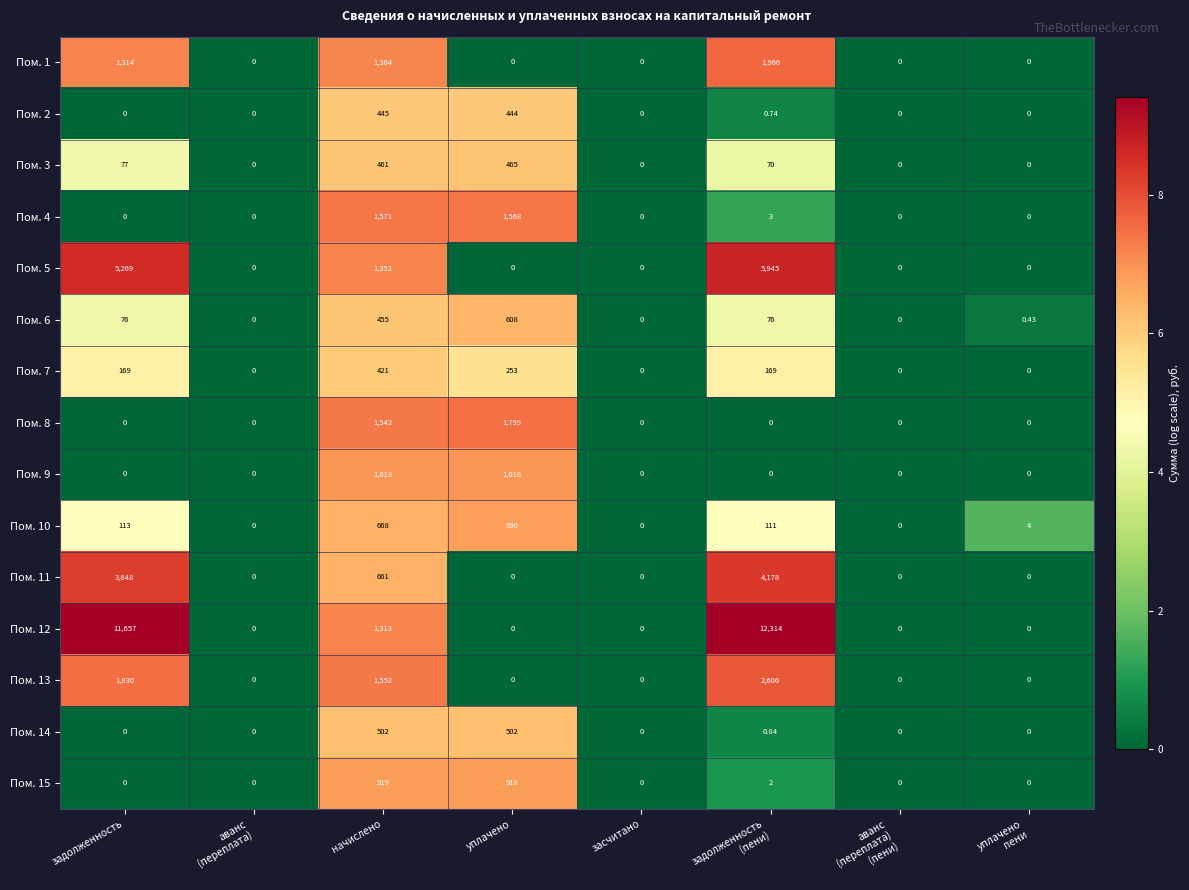

Rank the series by their maximum value, from highest to lowest.

Пом. 12, Пом. 5, Пом. 11, Пом. 13, Пом. 1, Пом. 8, Пом. 4, Пом. 9, Пом. 15, Пом. 10, Пом. 6, Пом. 14, Пом. 3, Пом. 2, Пом. 7